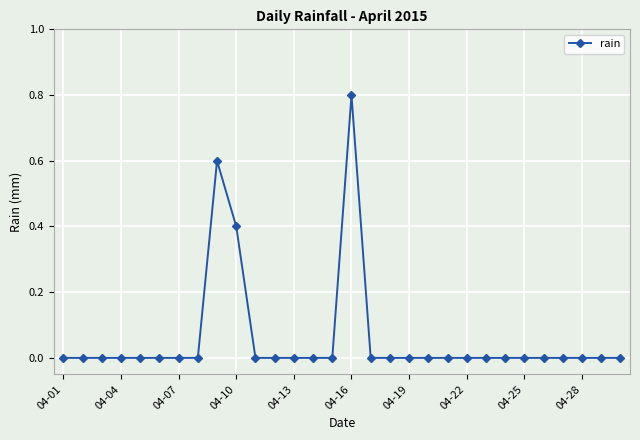

How many lines are shown in the chart?

1